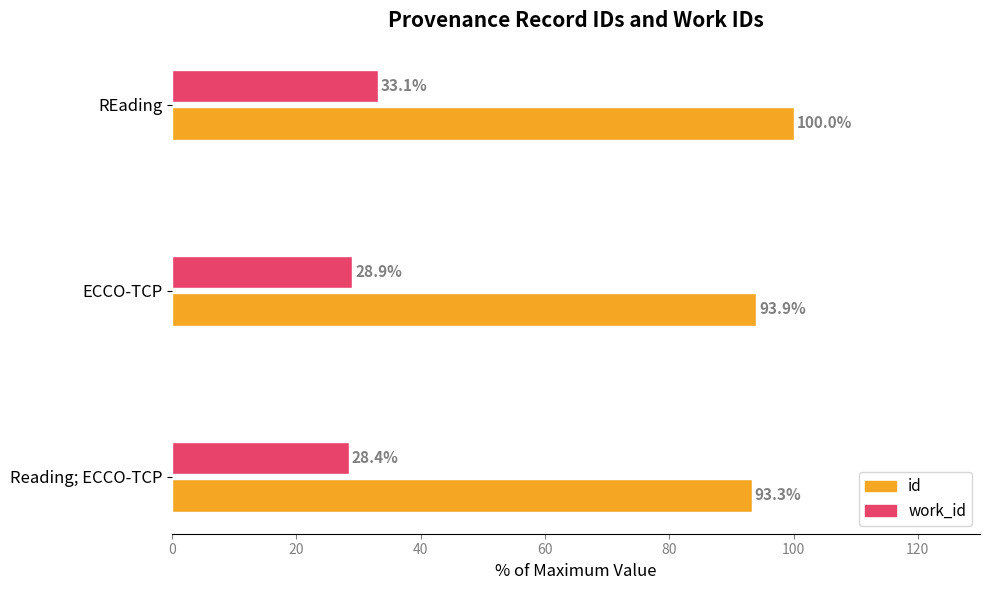

The value of id at REading is 100.0. True or false?

True